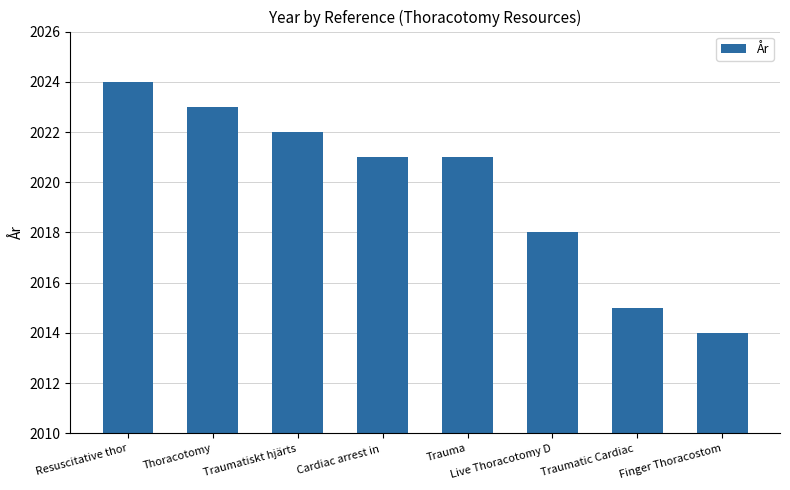

Reading right to left, extract all data points from this chart.

Finger Thoracostom=2014	Traumatic Cardiac =2015	Live Thoracotomy D=2018	Trauma=2021	Cardiac arrest in =2021	Traumatiskt hjärts=2022	Thoracotomy=2023	Resuscitative thor=2024